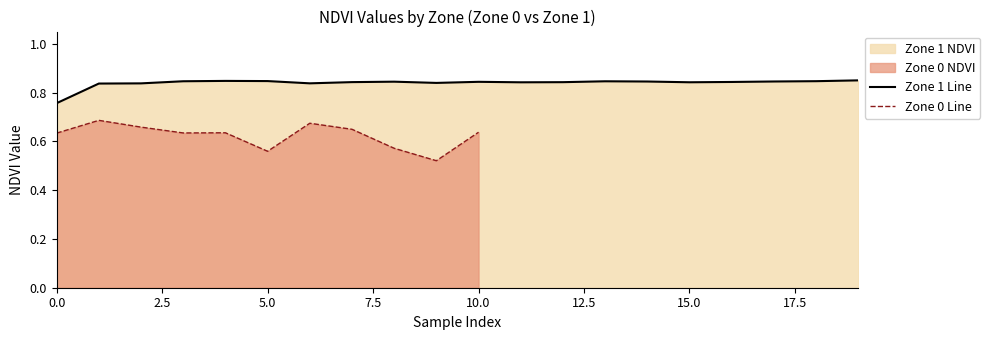

What is the value of the 2nd point from the left?

0.8